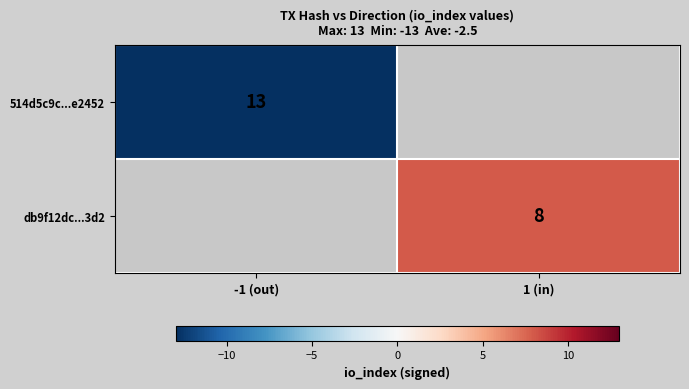

Is it true that db9f12dc...3d2 equals 8 at 1 (in)?

True